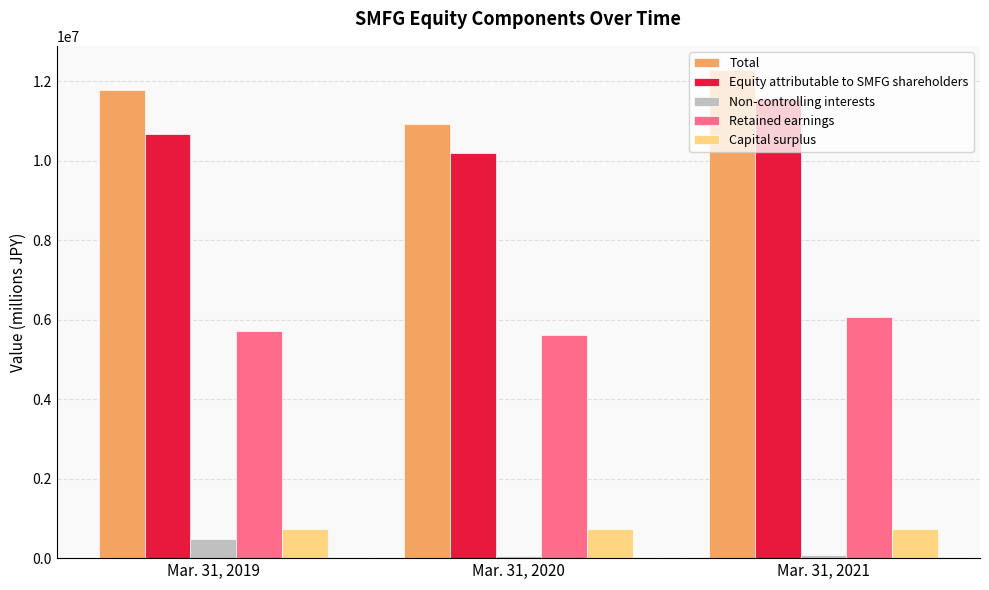

What is the greatest value displayed?

12276150